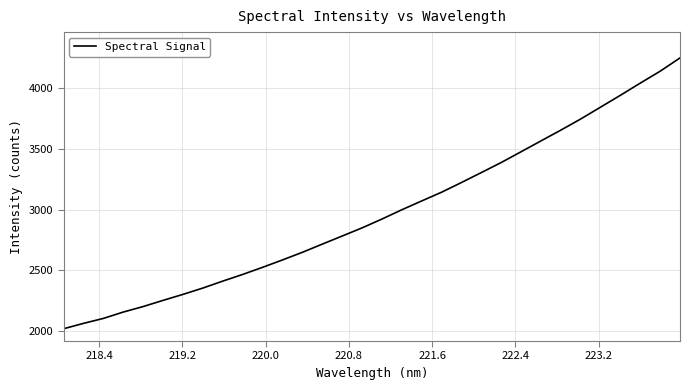

What is the greatest value displayed?

4247.3